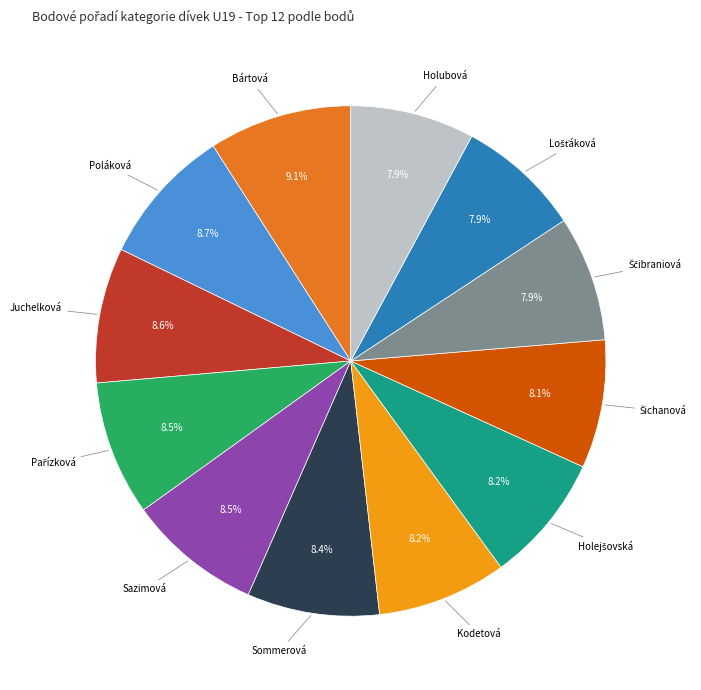

Does any single category account for the majority?

No